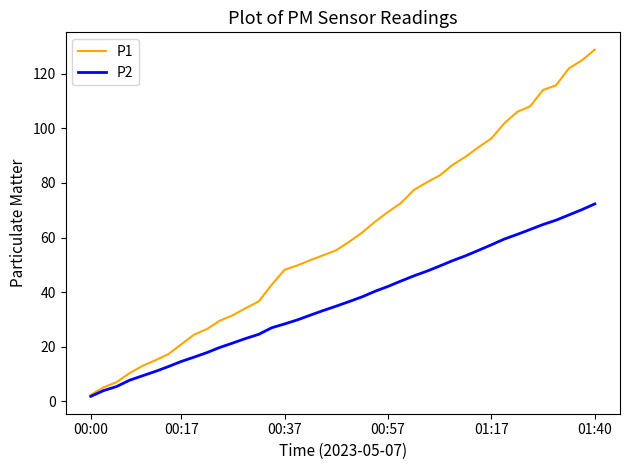

Which series has the largest range (max minus min)?

P1